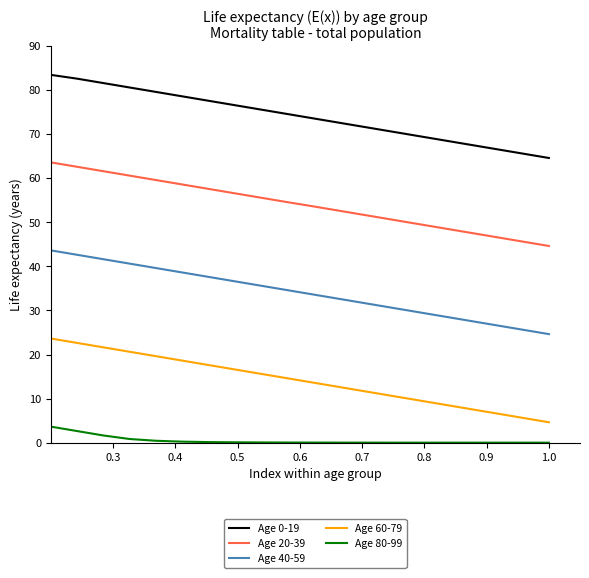

At how many categories does at least one series exceed 11?

20